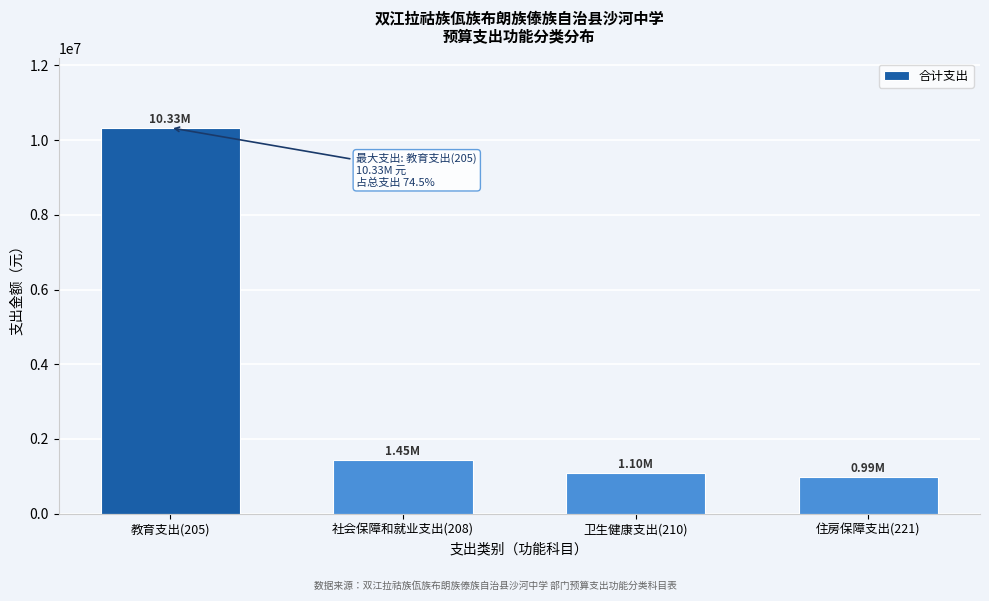

What is the change in value from 社会保障和就业支出(208) to 卫生健康支出(210)?

-344397.9